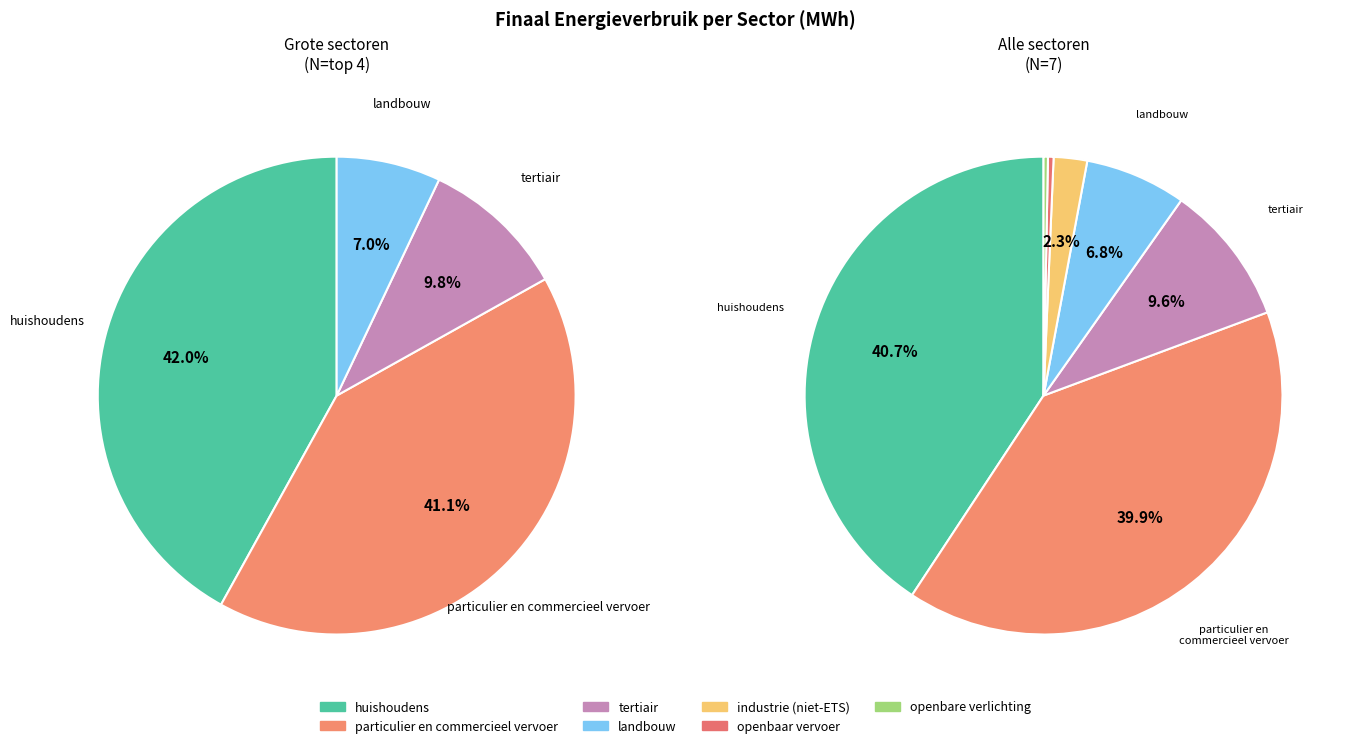

How many segments does this pie chart have?

7